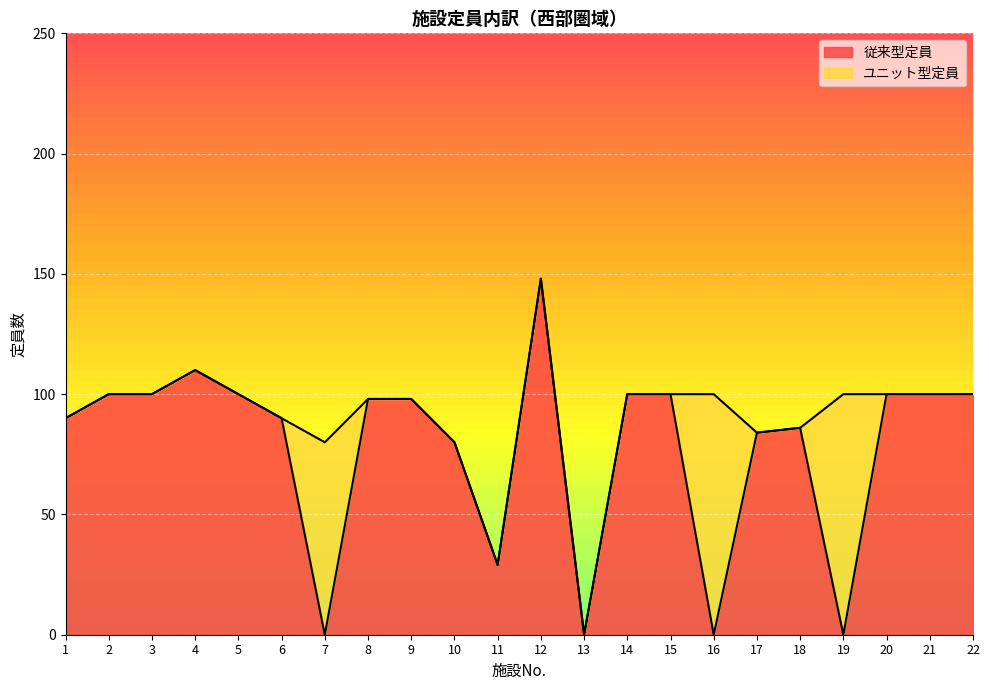

What is the difference between the second highest and minimum values?

110